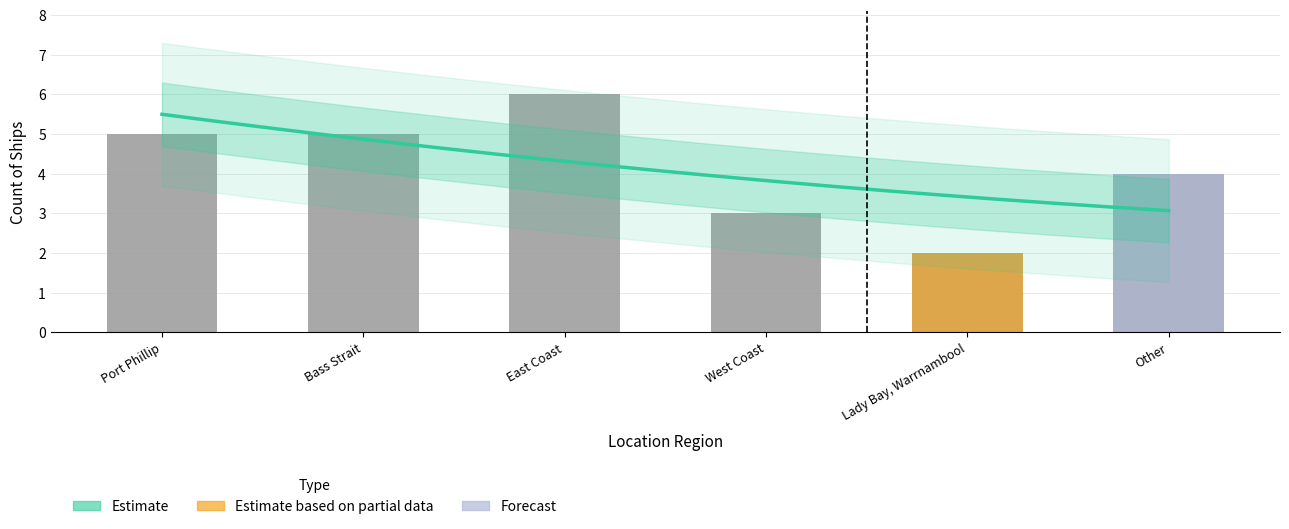

Reading left to right, what are all the values shown in this chart?

5	5	6	3	2	4